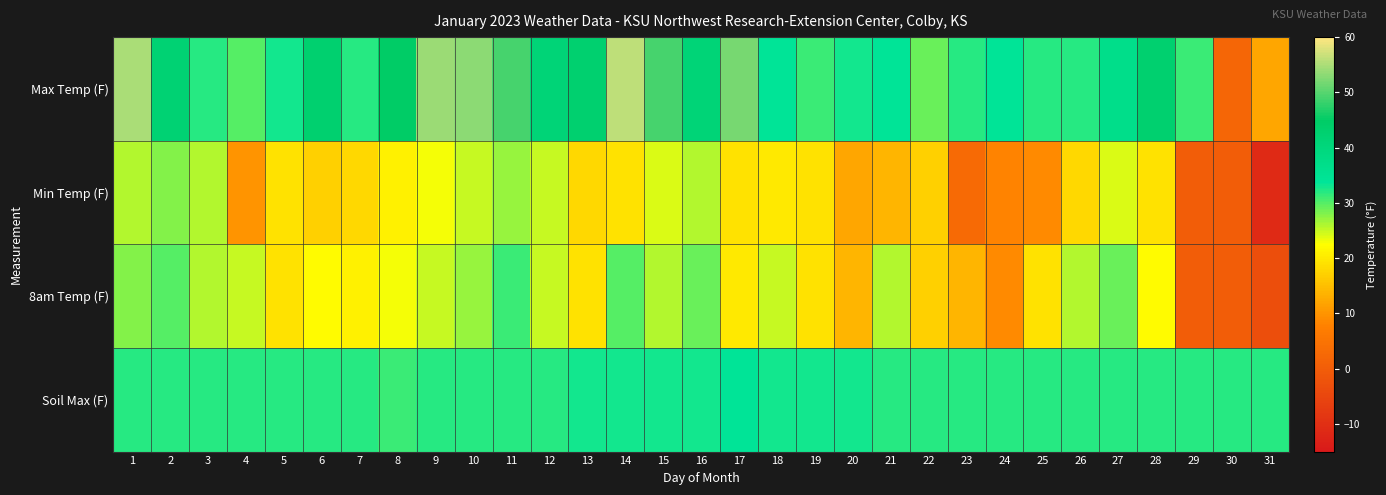

Which series has the largest range (max minus min)?

Max Temp (F)